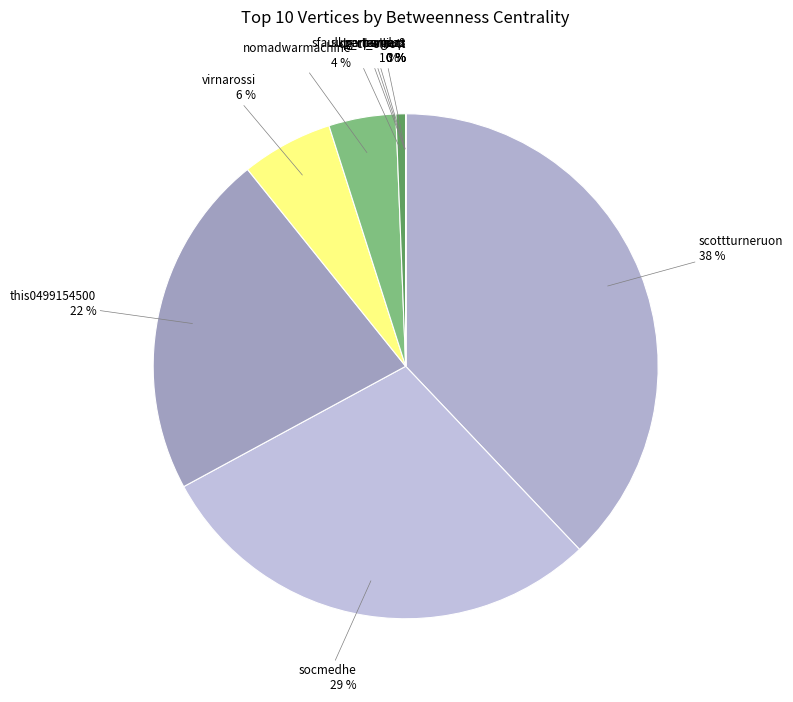

To the nearest percent, what is the average slice percentage?

10%